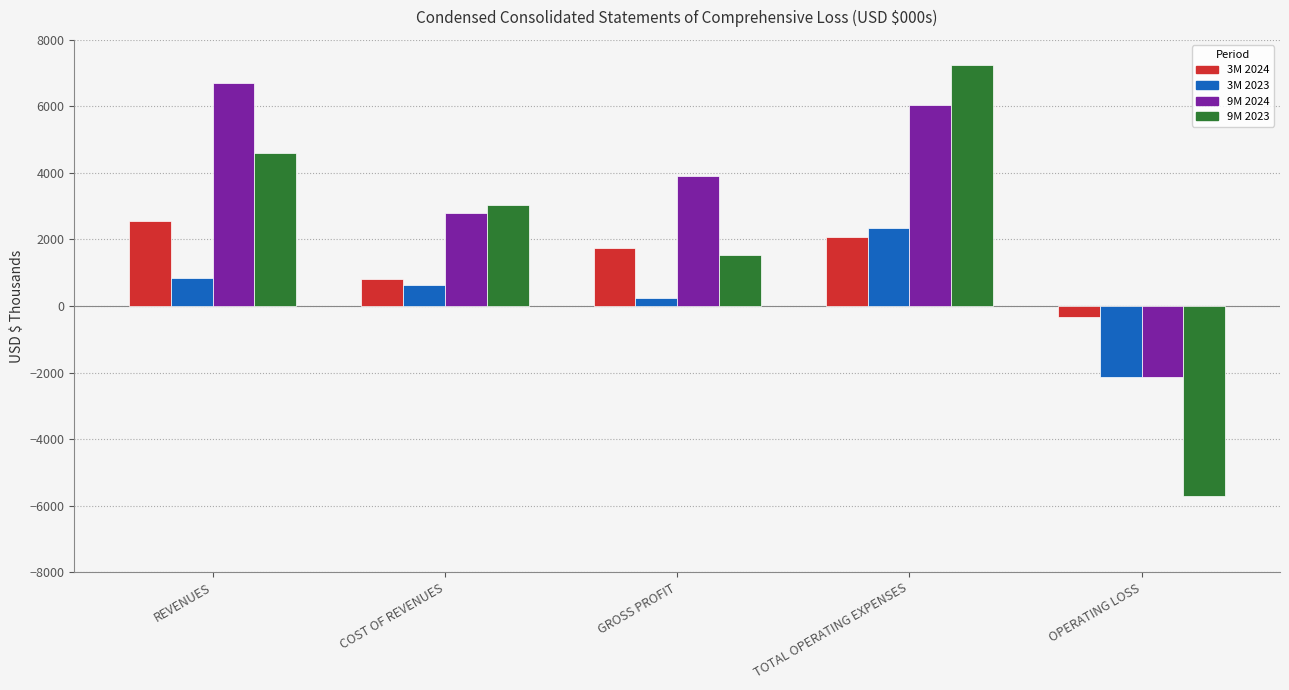

Does the chart contain any negative values?

Yes